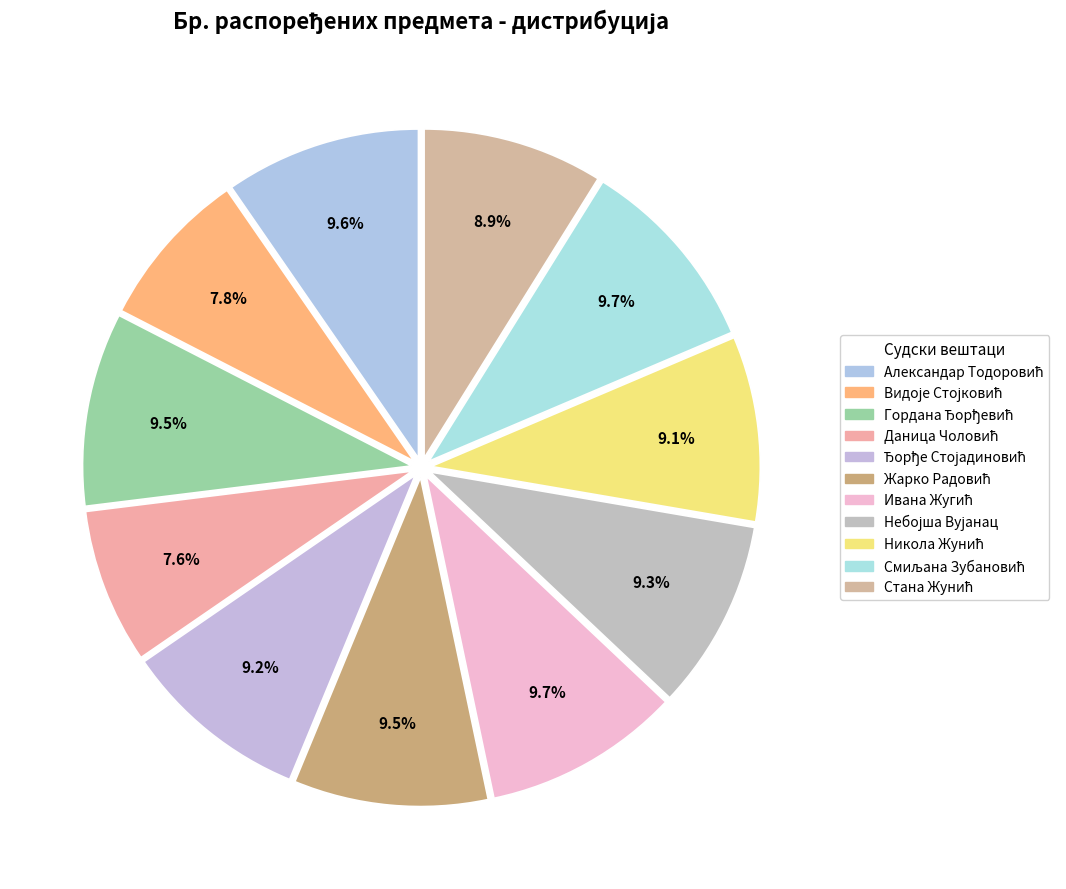

Count the number of slices in the pie.

11